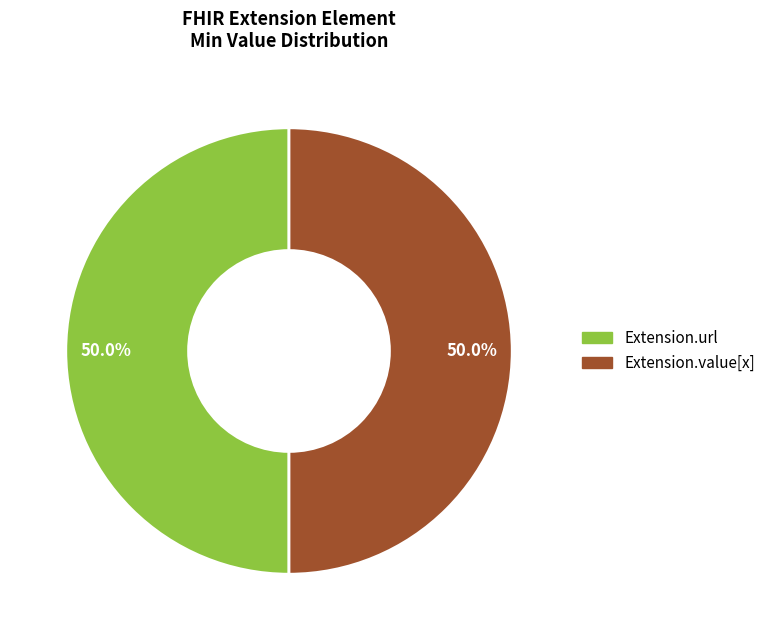

Which category has the biggest portion of the pie?

Extension.url